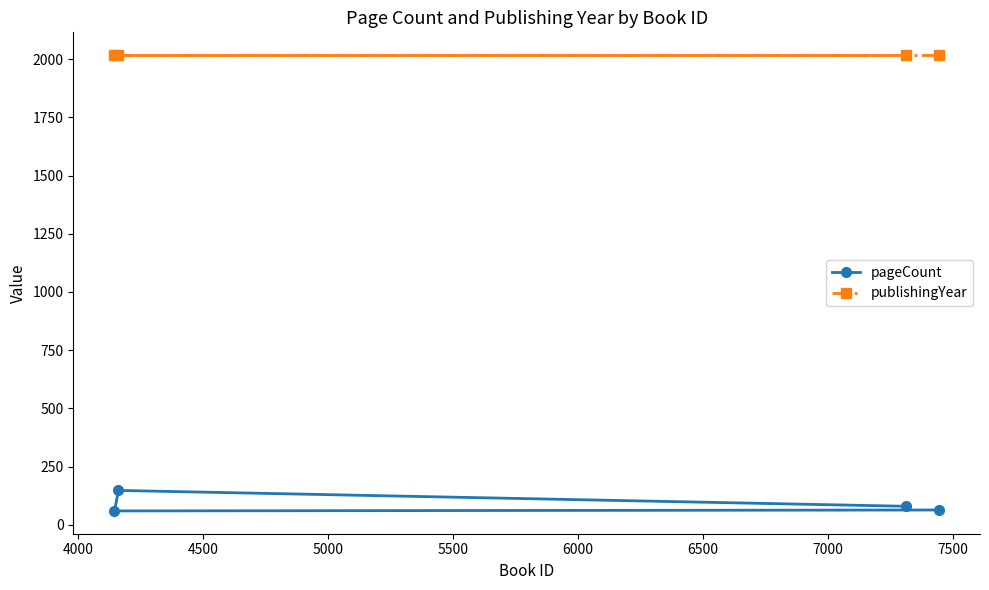

Rank the series by their average value, from lowest to highest.

pageCount, publishingYear